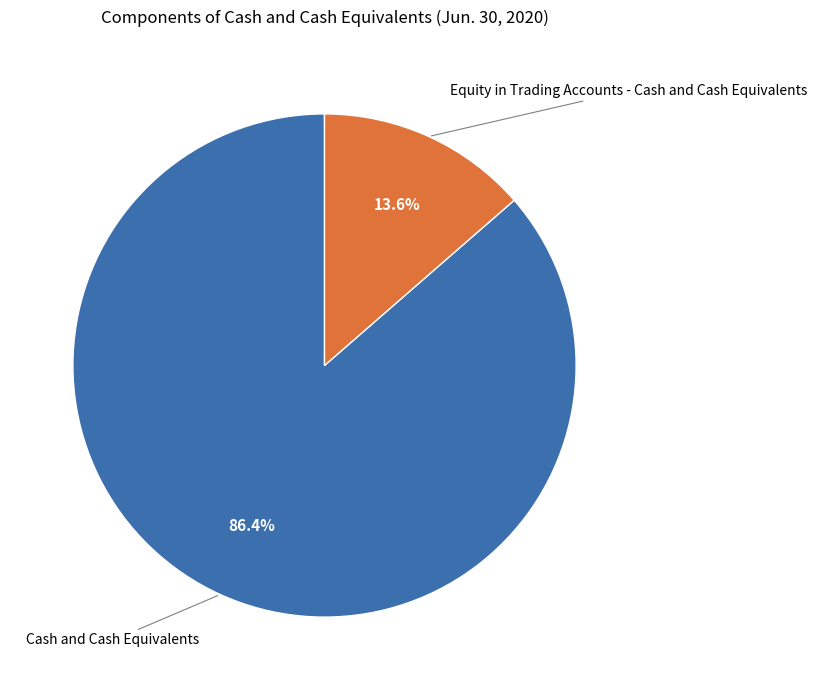

To the nearest percent, what is the average slice percentage?

50%